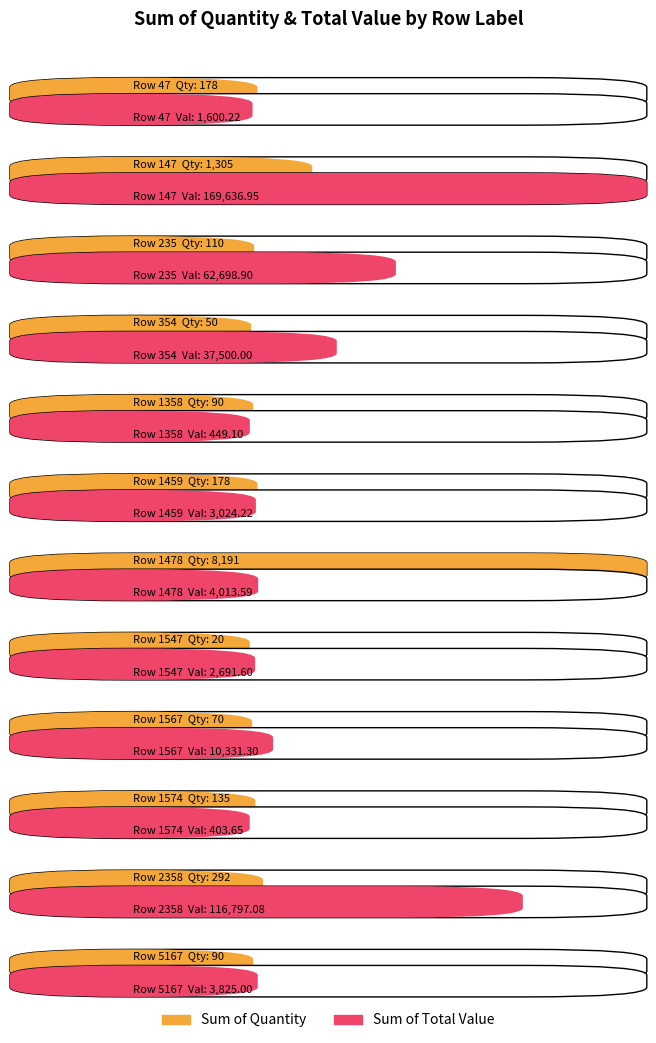

Which has a higher value, 147 or 354?

147